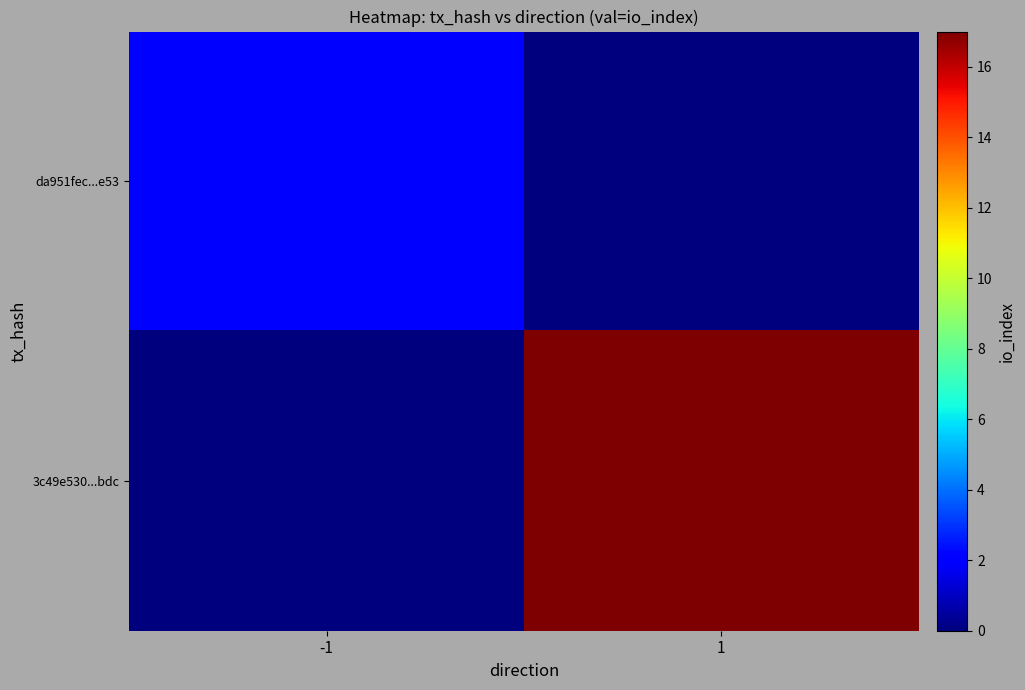

Reading left to right, transcribe all the data shown in this chart.

da951fec...e53: -1=2	1=0
3c49e530...bdc: -1=0	1=17